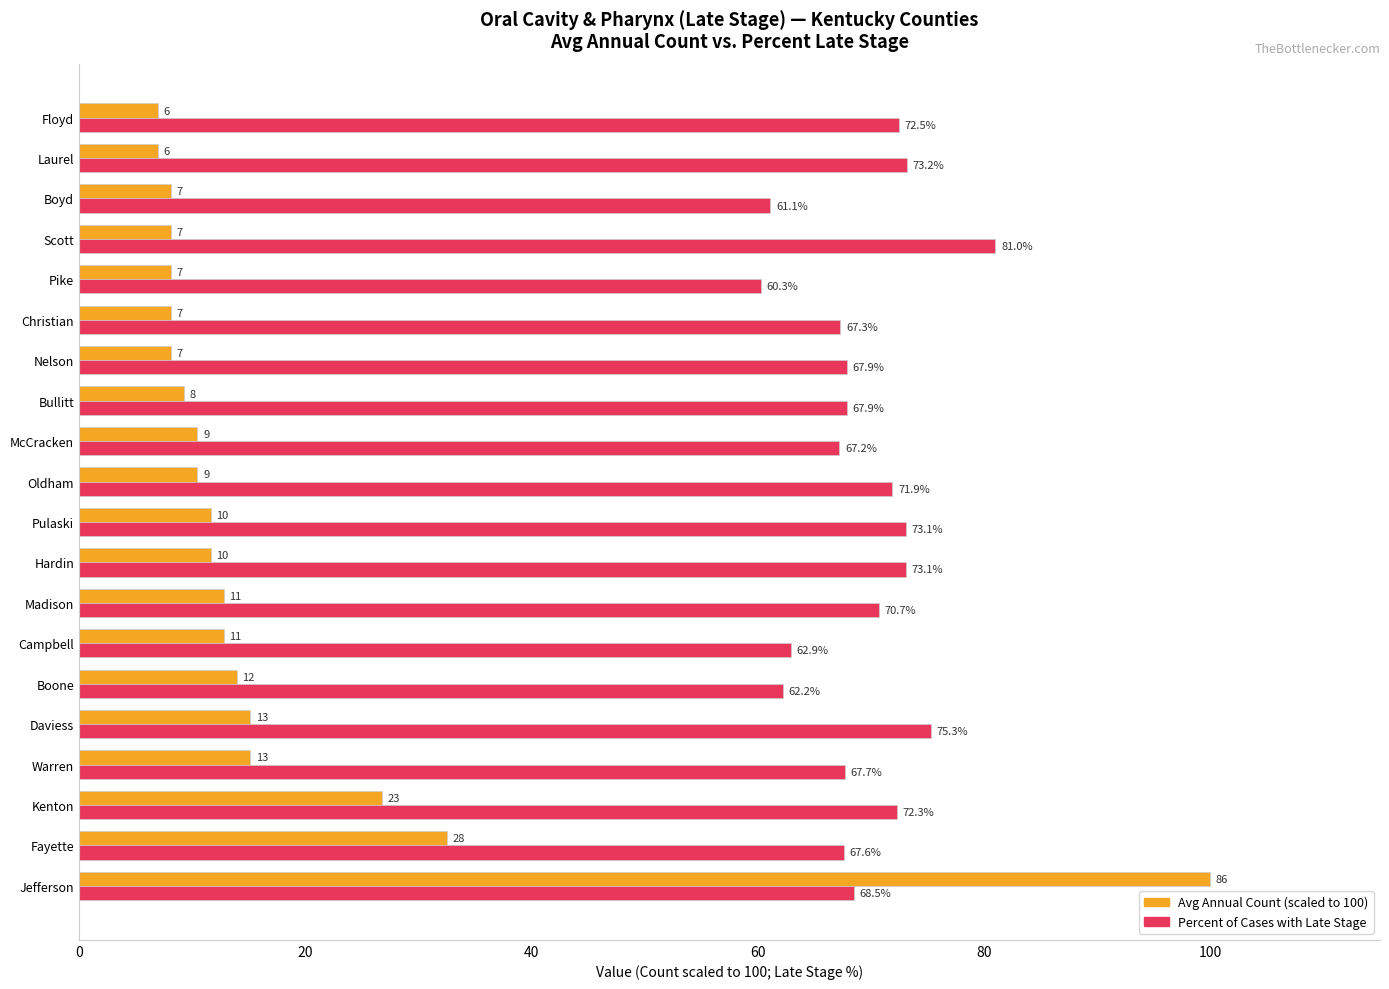

At which category is the sum across all series the highest?

Jefferson